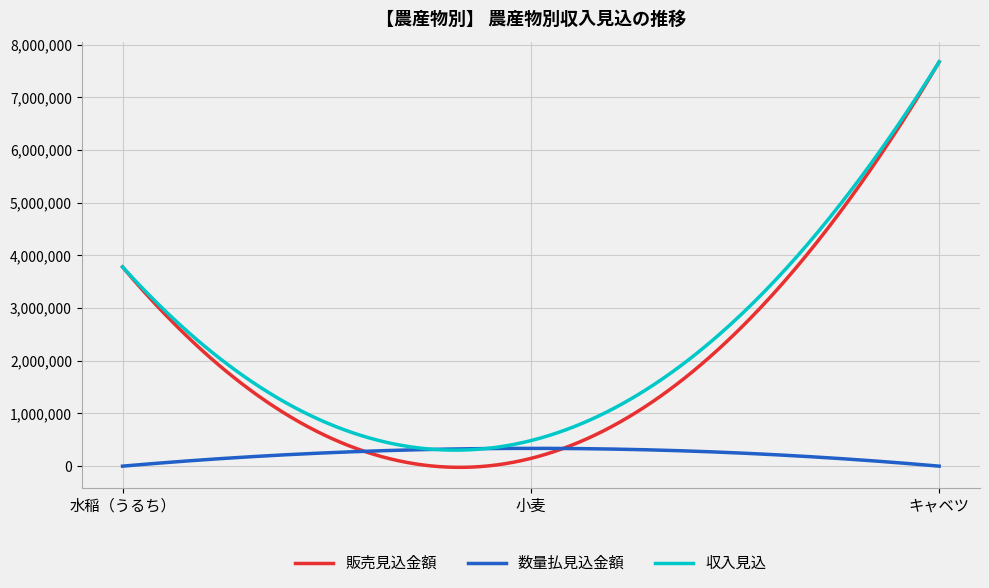

Count the number of data series in this chart.

3